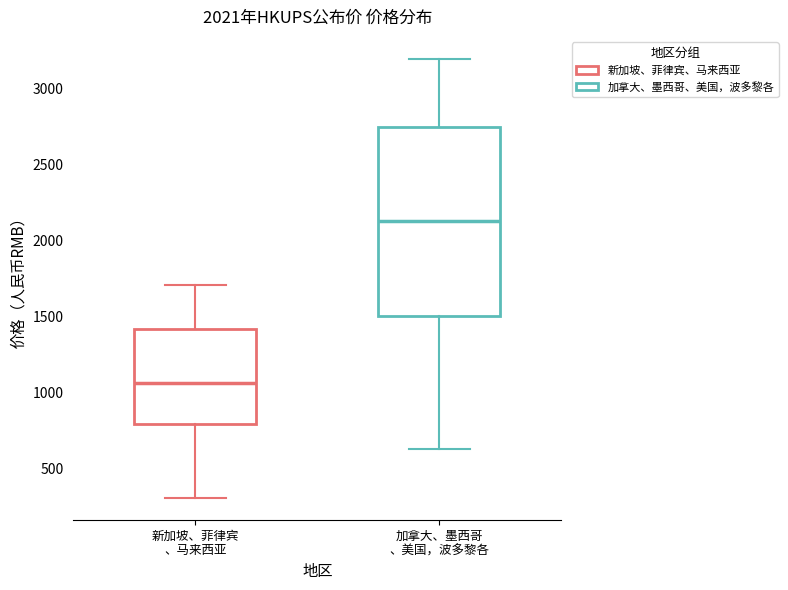

Reading left to right, read every box against the y-axis: the position of its median line, the range the box covers, and the ends of its whiskers. The values are not printed on the chart, so give them approximately, as read against the axis.

新加坡、菲律宾 、马来西亚: median 1050, box 800 to 1400, whiskers 300 to 1700
加拿大、墨西哥 、美国，波多黎各: median 2150, box 1500 to 2750, whiskers 650 to 3200